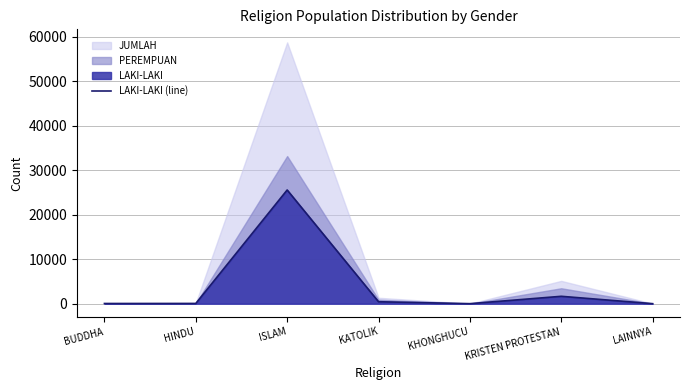

Where is the first local minimum?

KHONGHUCU